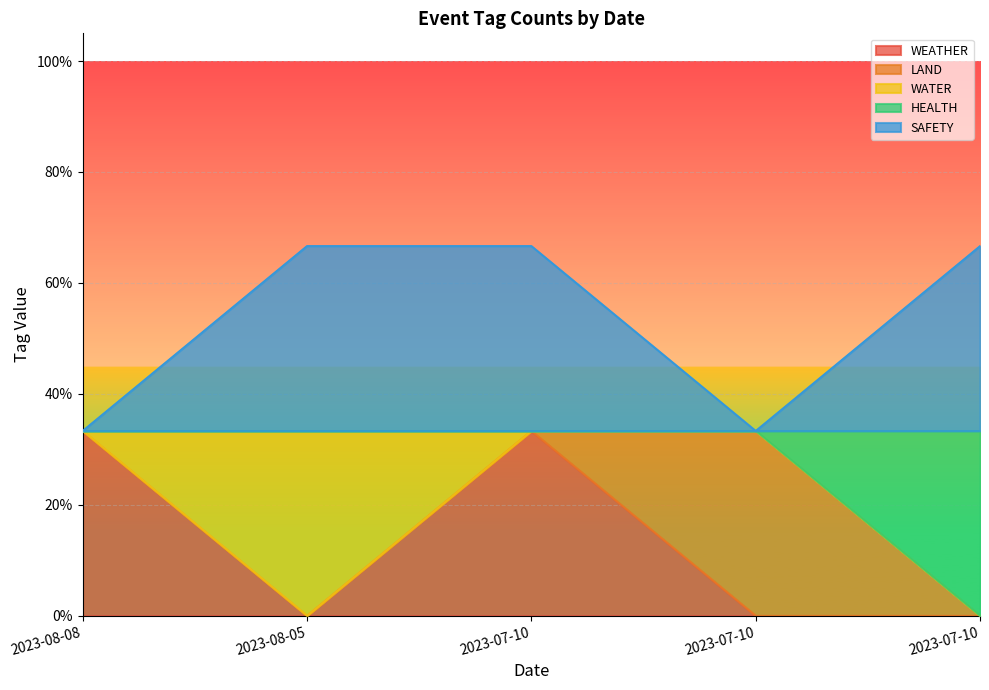

True or false: WEATHER has a value of -0.2 at 2023-07-10.

False